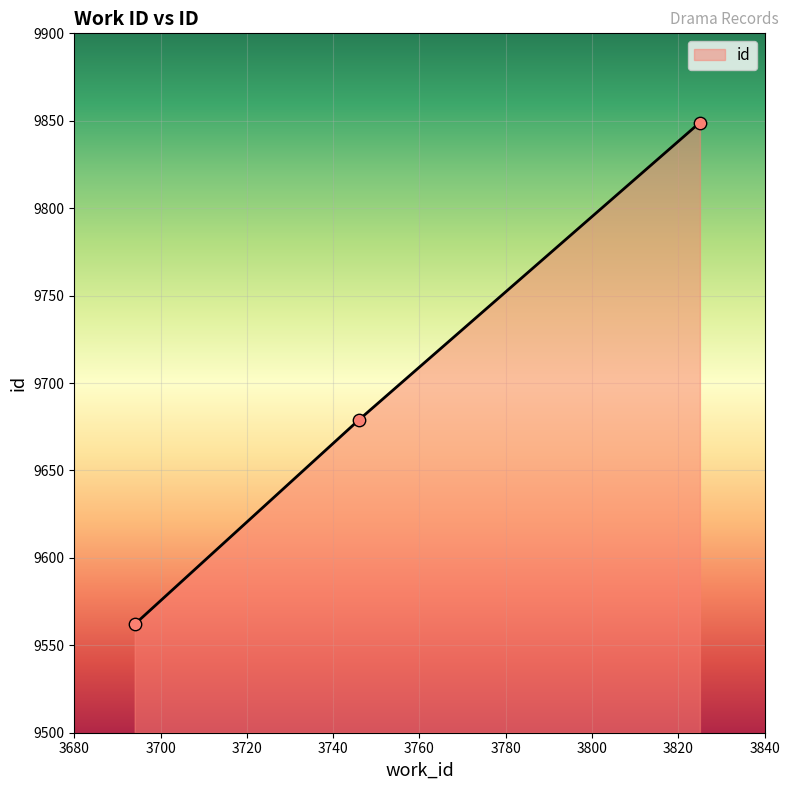

What is the greatest value displayed?

9849